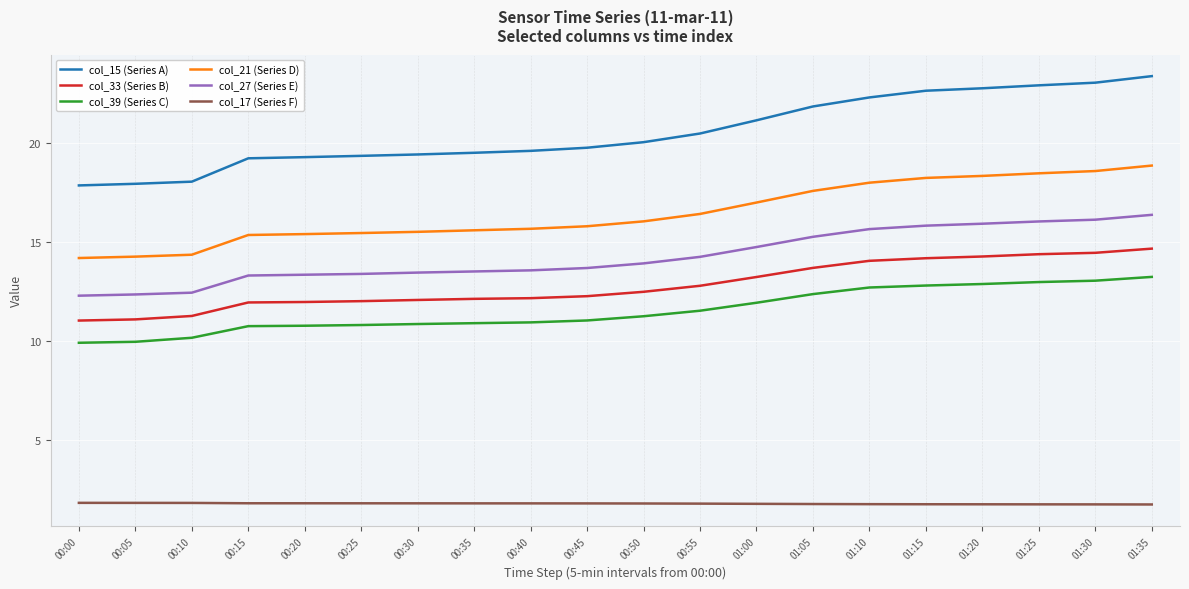

What is the smallest value displayed?

1.7